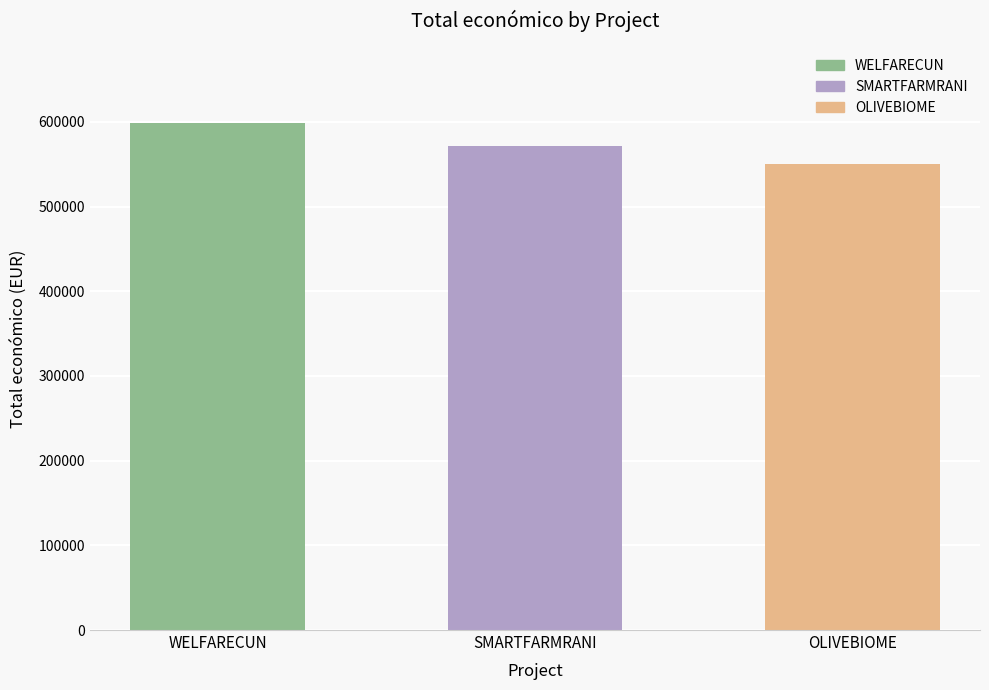

How many categories are shown in the chart?

3